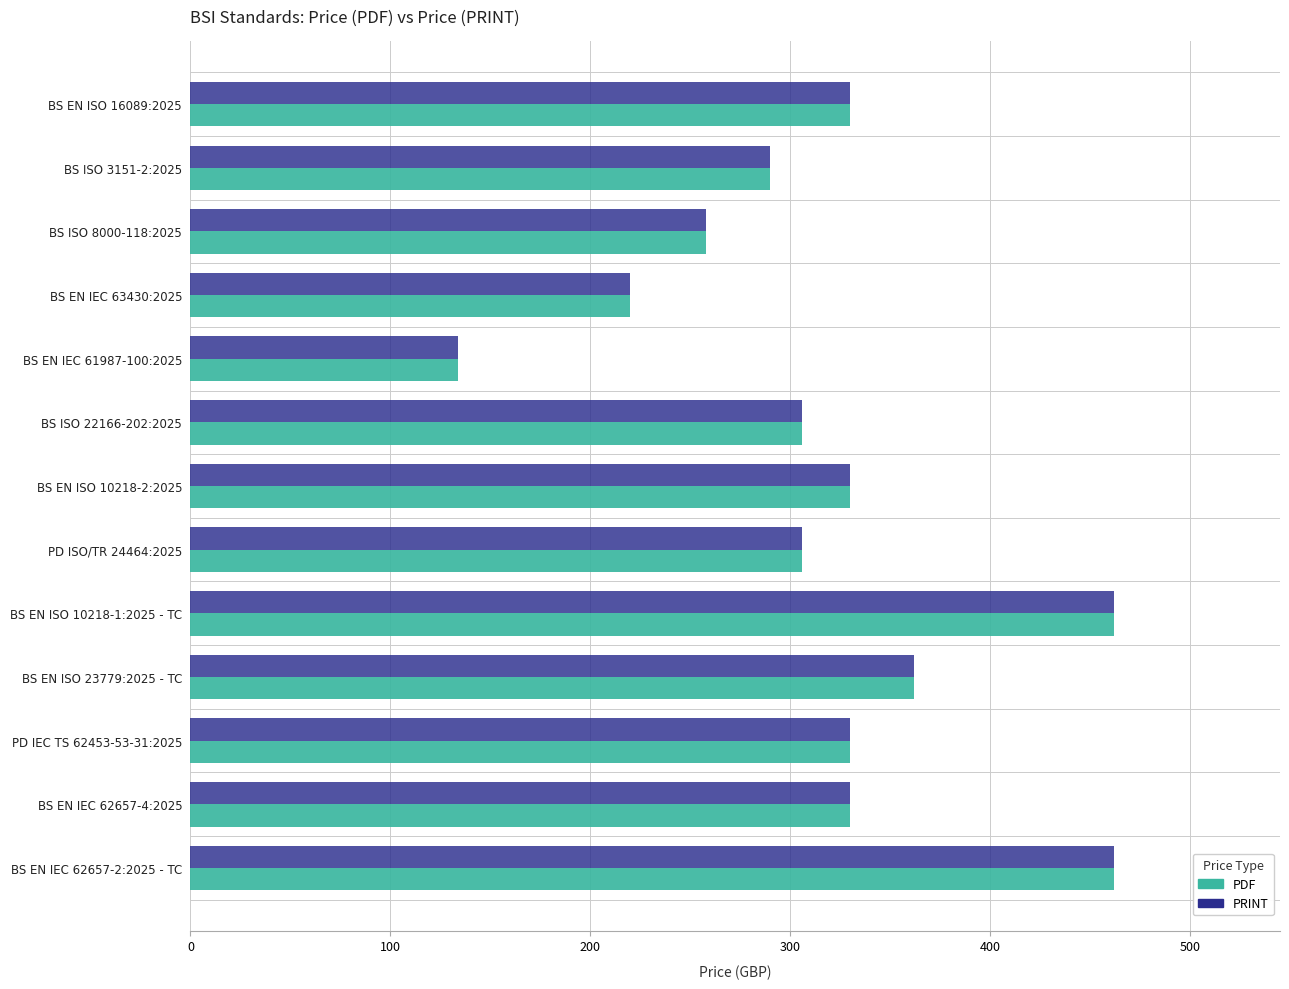

The PDF series shows 220 at BS EN IEC 63430:2025. True or false?

True